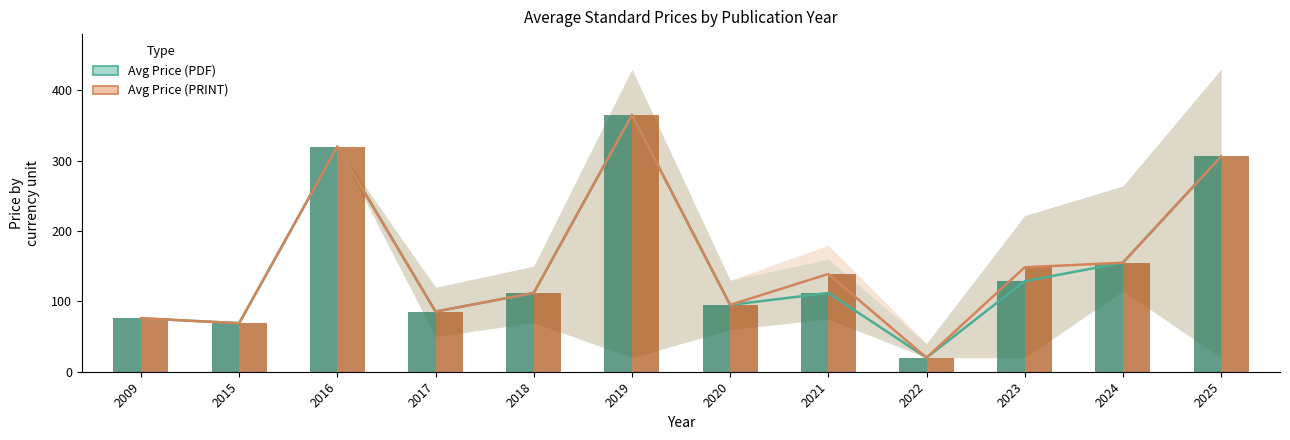

Between 2016 and 2019, which is larger?

2019